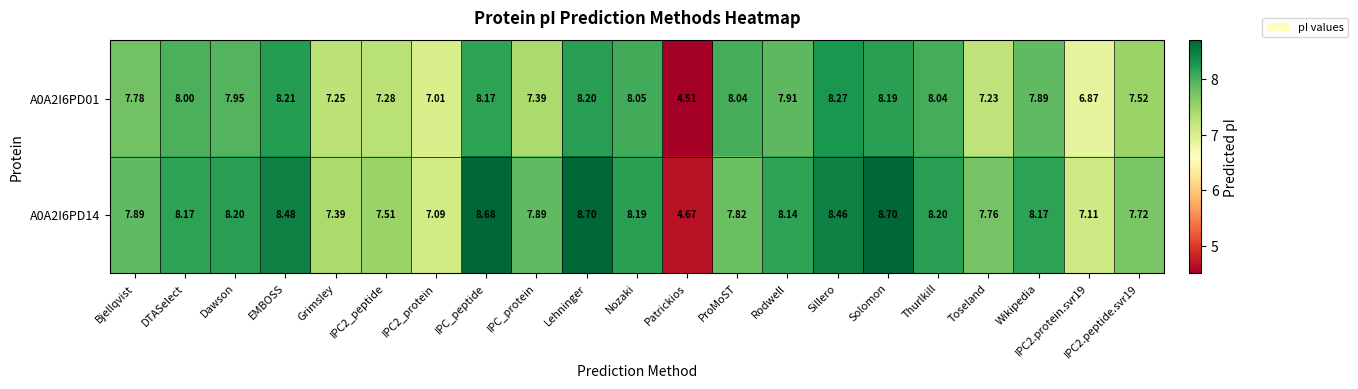

List the series in order of their peak value, highest first.

A0A2I6PD14, A0A2I6PD01